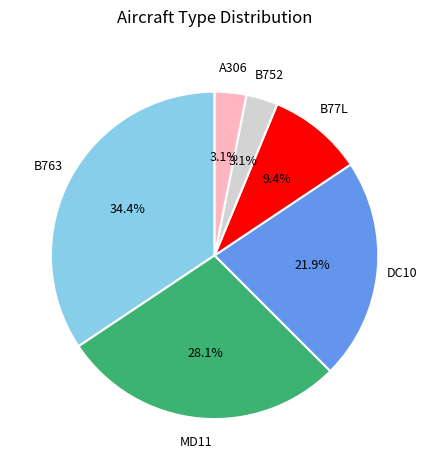

Is there any slice that represents more than half of the pie?

No